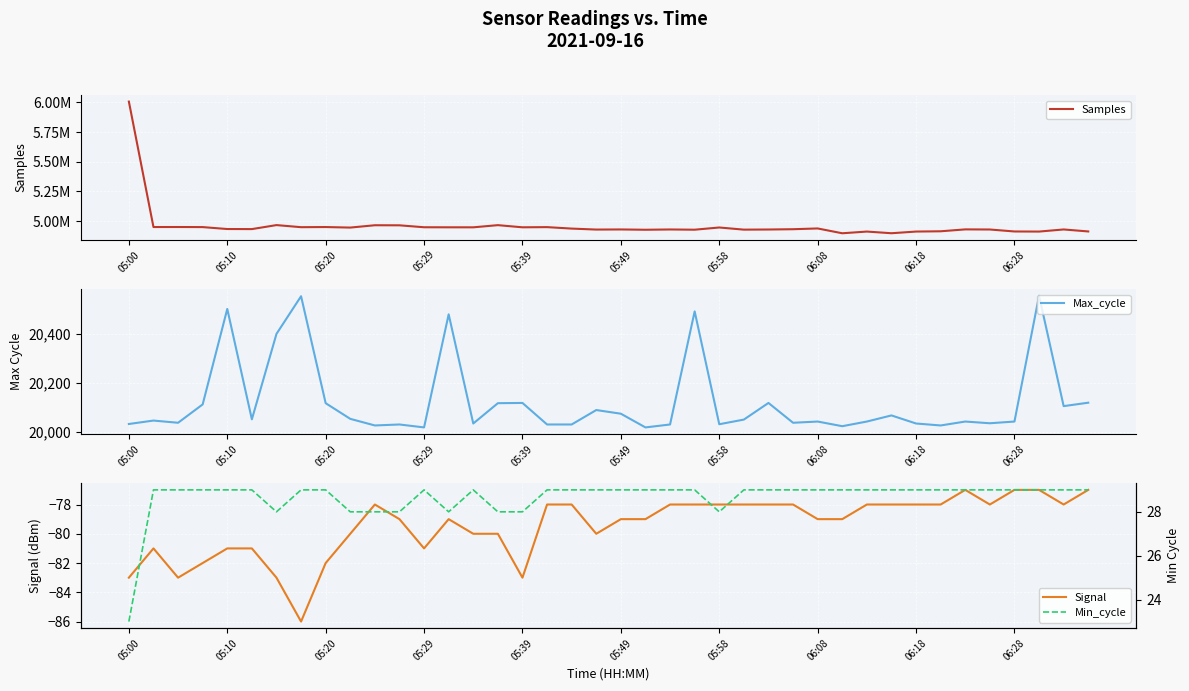

True or false: Min_cycle and Signal cross at least once.

False